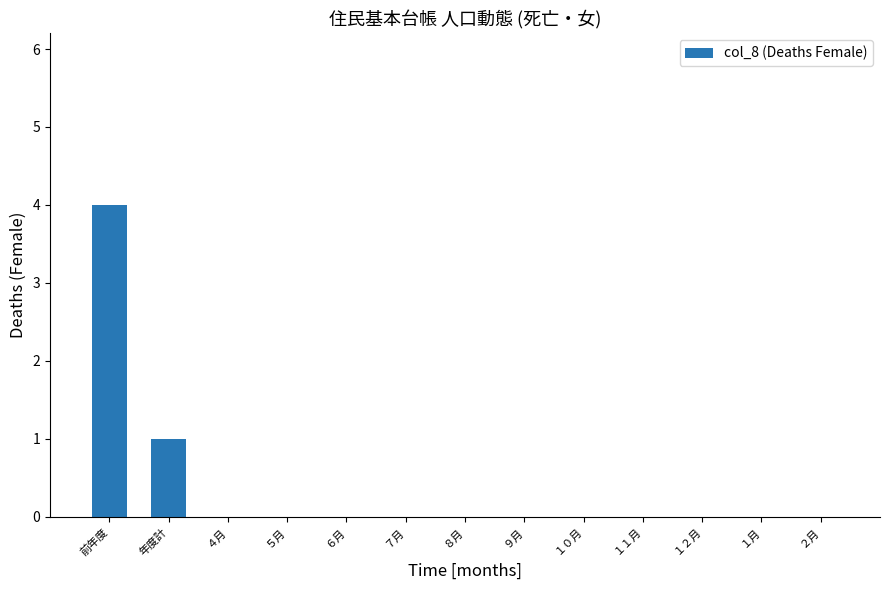

Reading left to right, extract all data points from this chart.

前年度=4	年度計=1	４月=0	５月=0	６月=0	７月=0	８月=0	９月=0	１０月=0	１１月=0	１２月=0	１月=0	２月=0